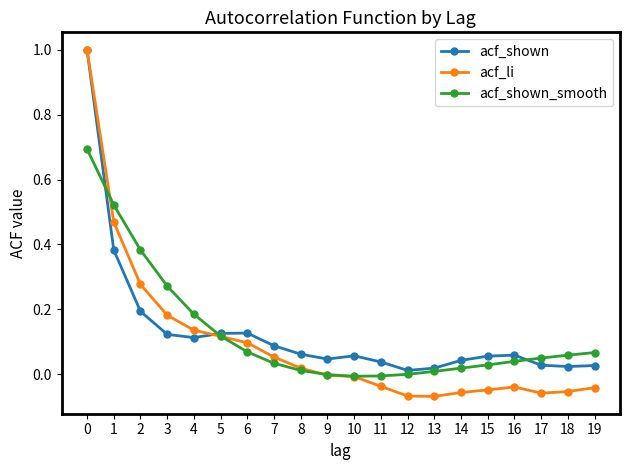

What are all the series names shown in the legend?

acf_shown, acf_li, acf_shown_smooth